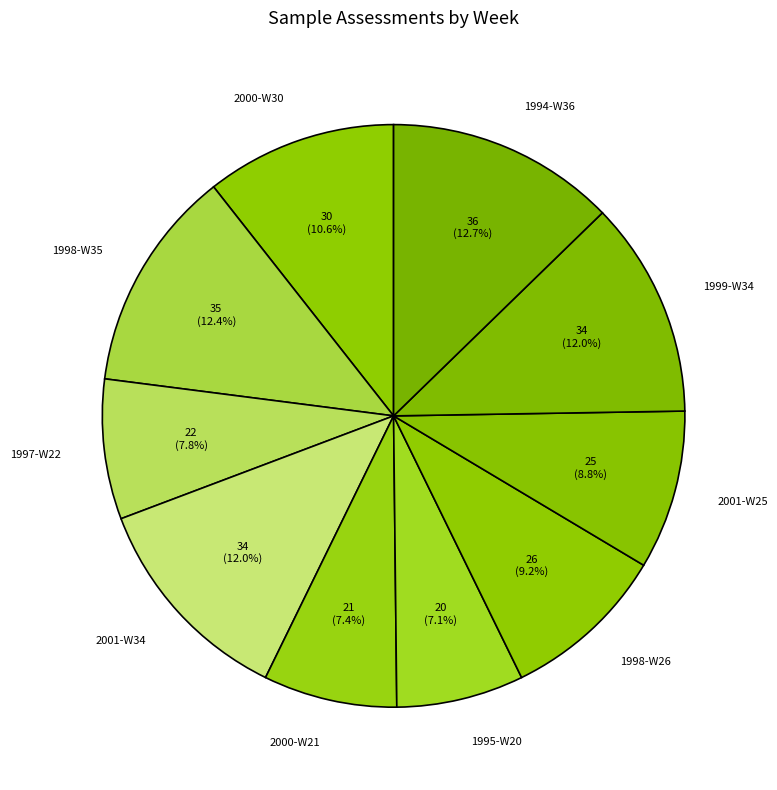

Do 1999-W34 and 1994-W36 together represent more than half of the pie?

No